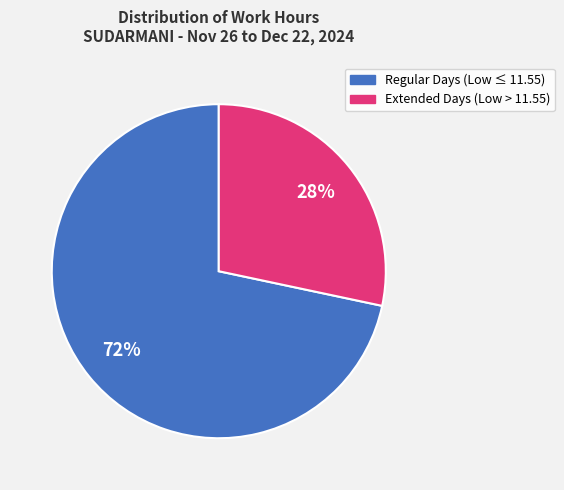

What is the smallest slice in the pie chart?

Extended Days (Low > 11.55)